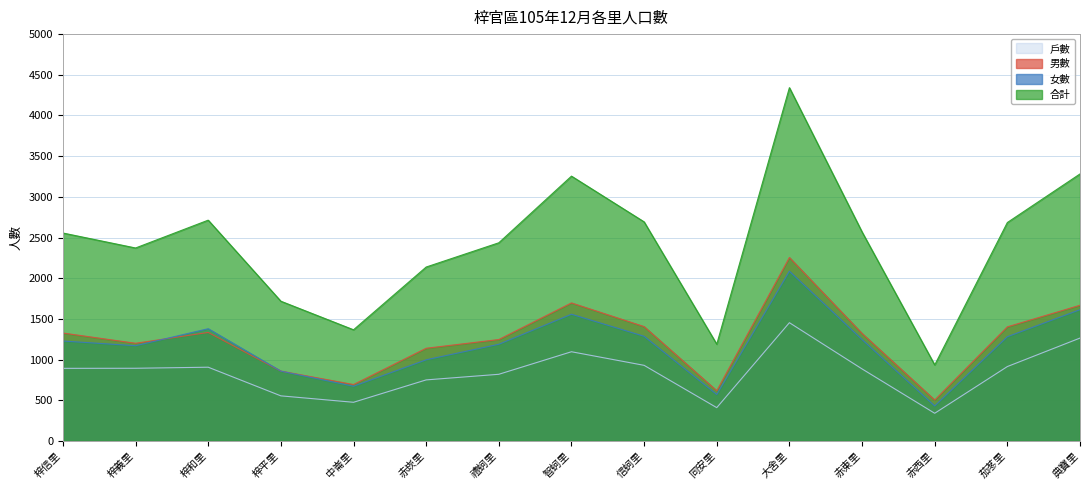

Which category has the highest value in the 女數 series?

大舍里